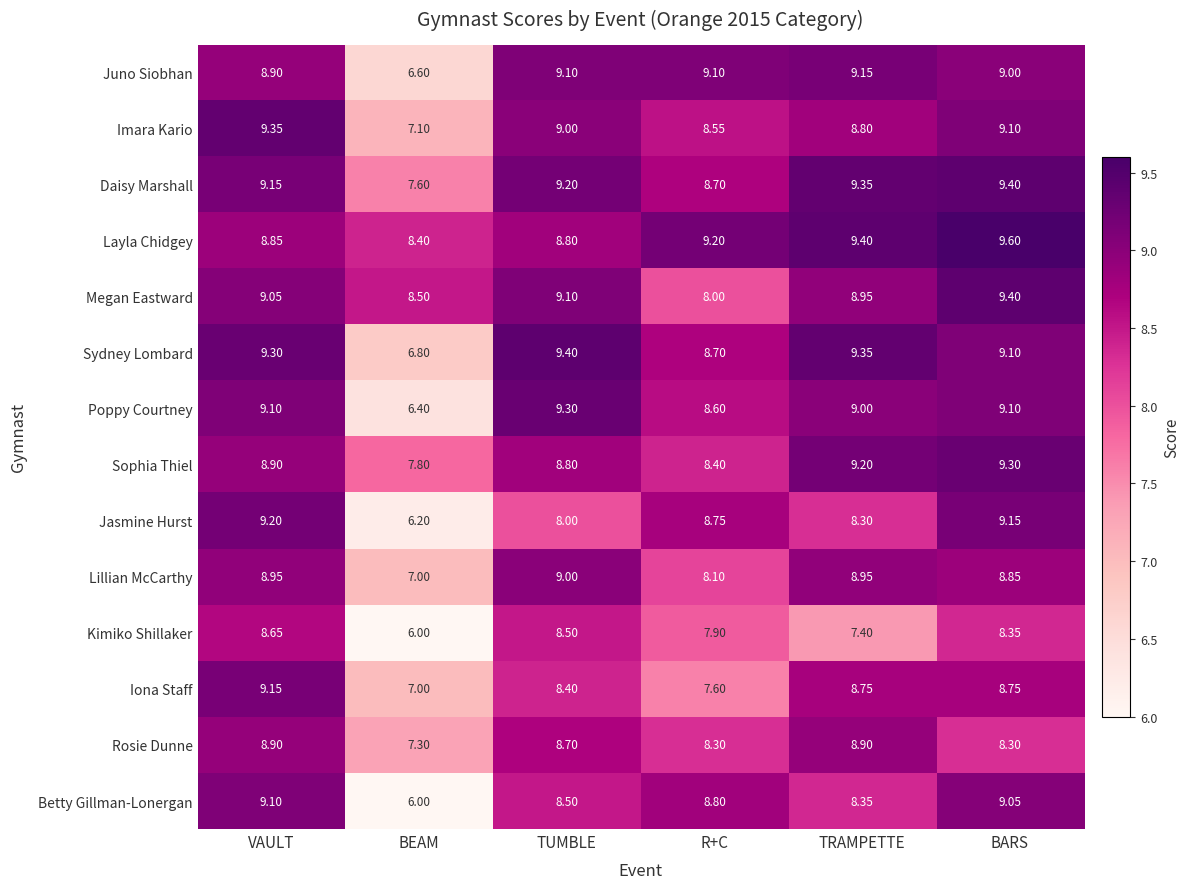

How many distinct data groups are displayed?

14